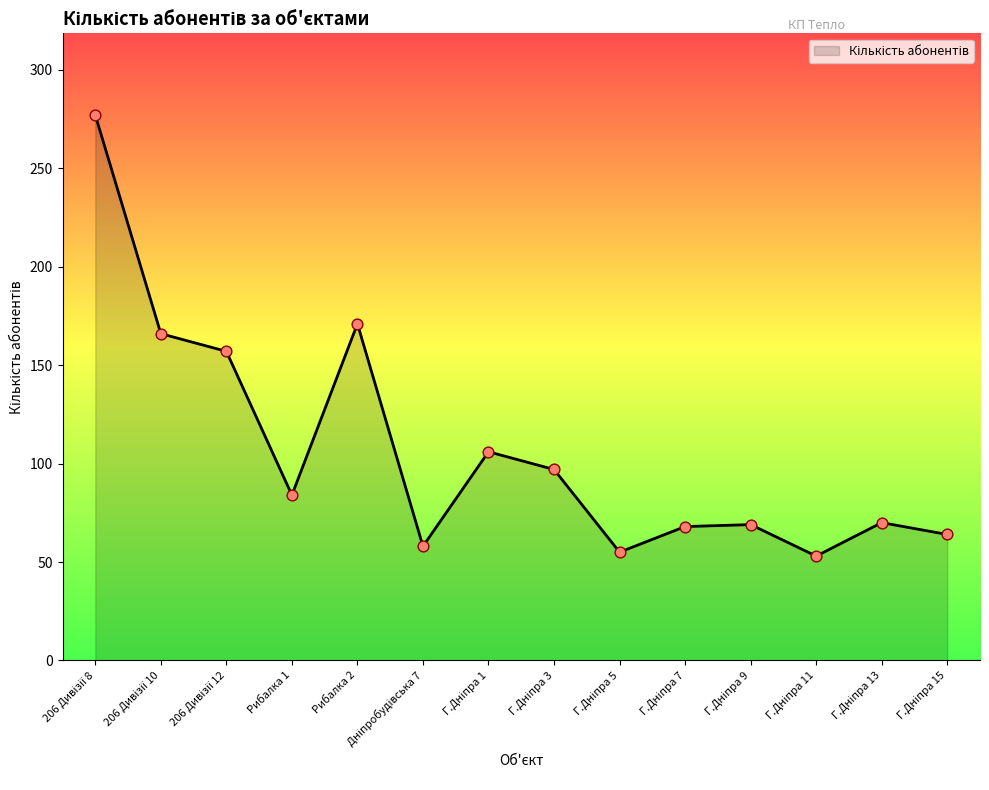

The value at Рибалка 1 is 40. True or false?

False